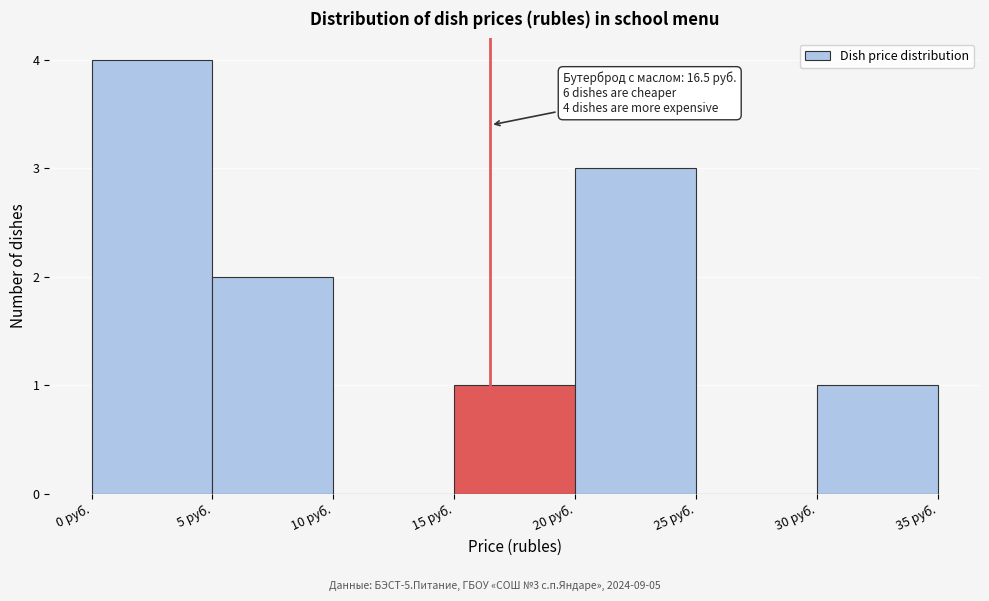

Which range on the x-axis has the tallest bar?

0 to 5